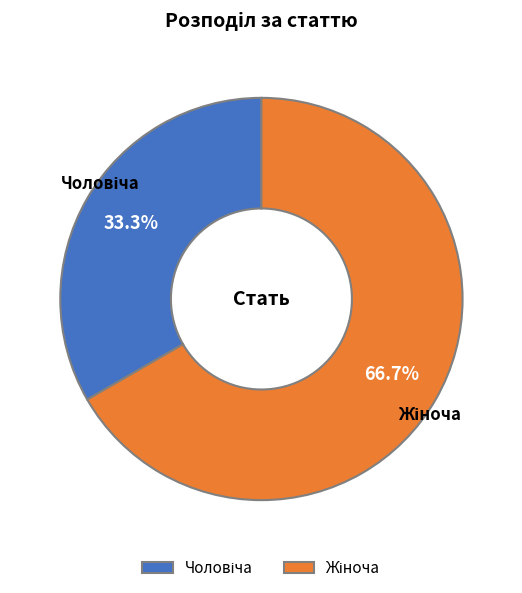

Count the number of slices in the pie.

2